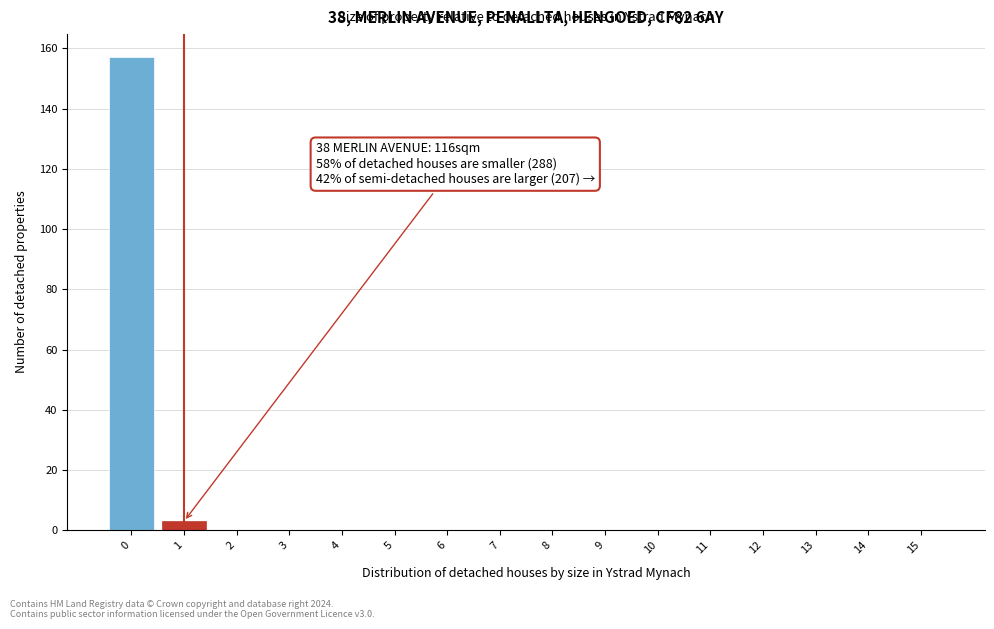

Reading left to right, list all the values displayed in this chart.

0=157	1=3	2=0	3=0	4=0	5=0	6=0	7=0	8=0	9=0	10=0	11=0	12=0	13=0	14=0	15=0